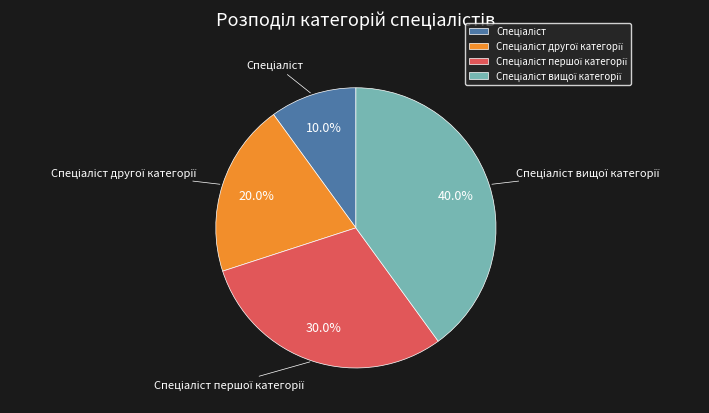

Is there a majority slice in this chart?

No